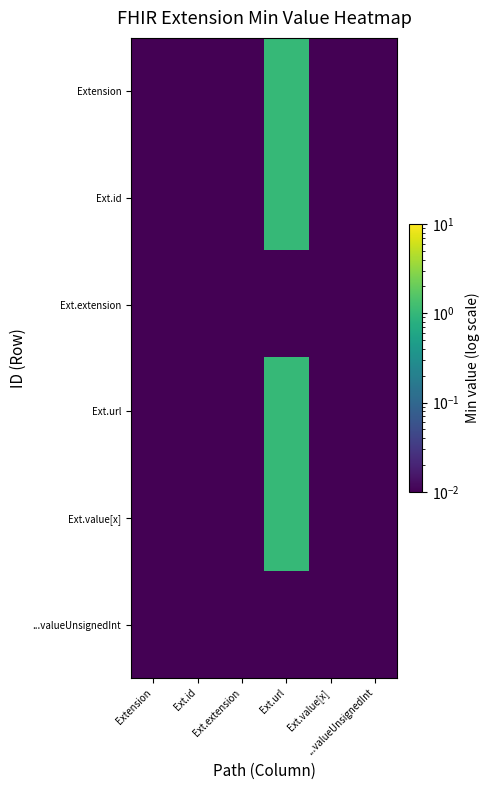

At Ext.value[x], list the series in order from largest to smallest.

Extension, Ext.id, Ext.extension, Ext.url, Ext.value[x], ...valueUnsignedInt